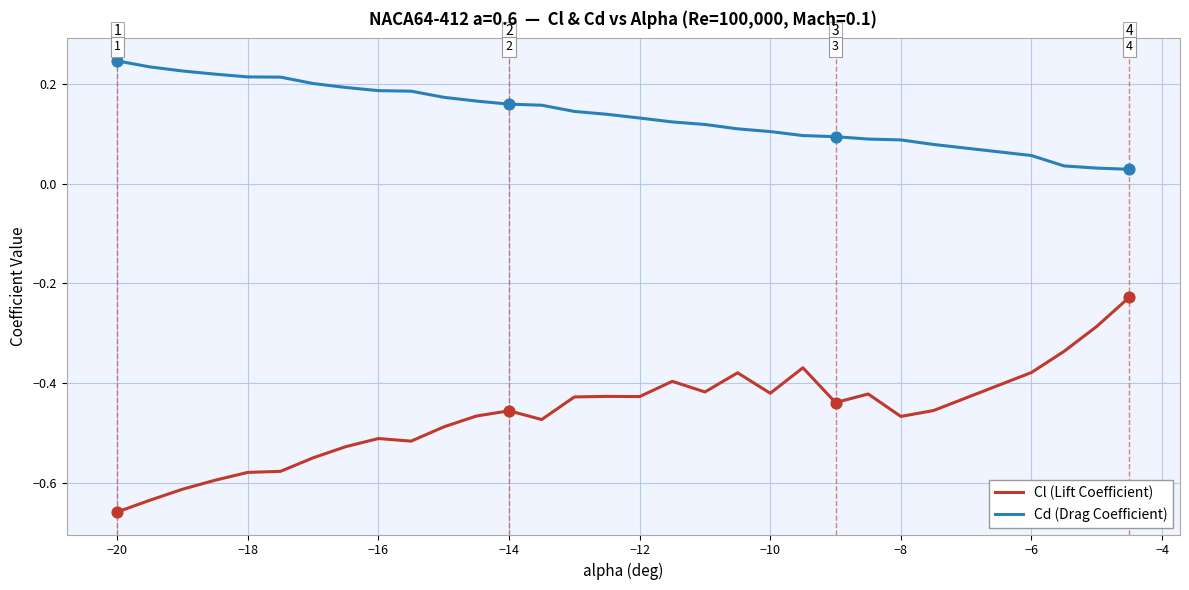

Which series has the largest total across all categories?

Cd (Drag Coefficient)